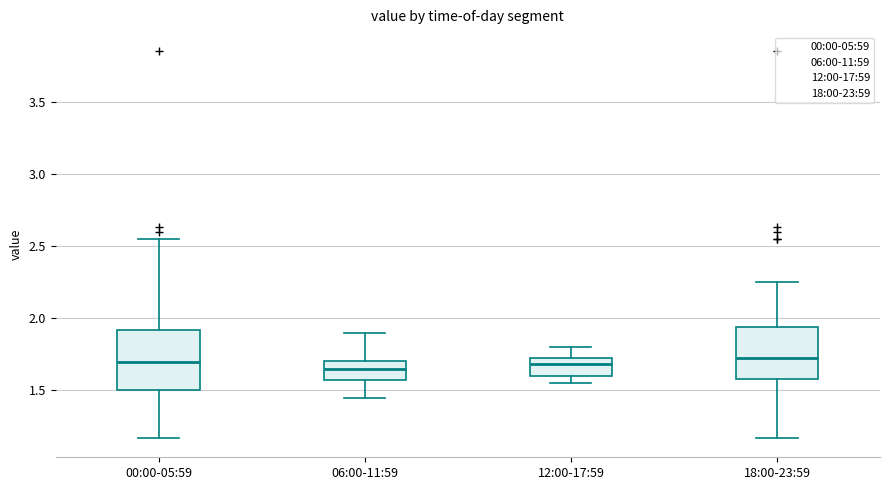

Which box is the tallest, from its lower edge to its upper edge?

00:00-05:59